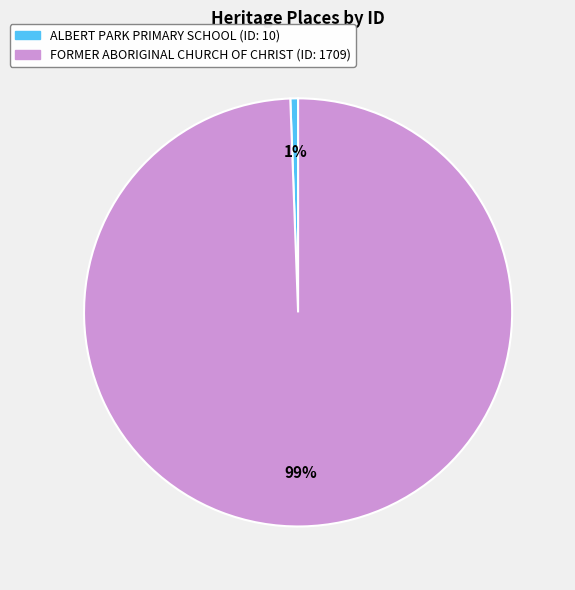

Which category has the biggest portion of the pie?

FORMER ABORIGINAL CHURCH OF CHRIST